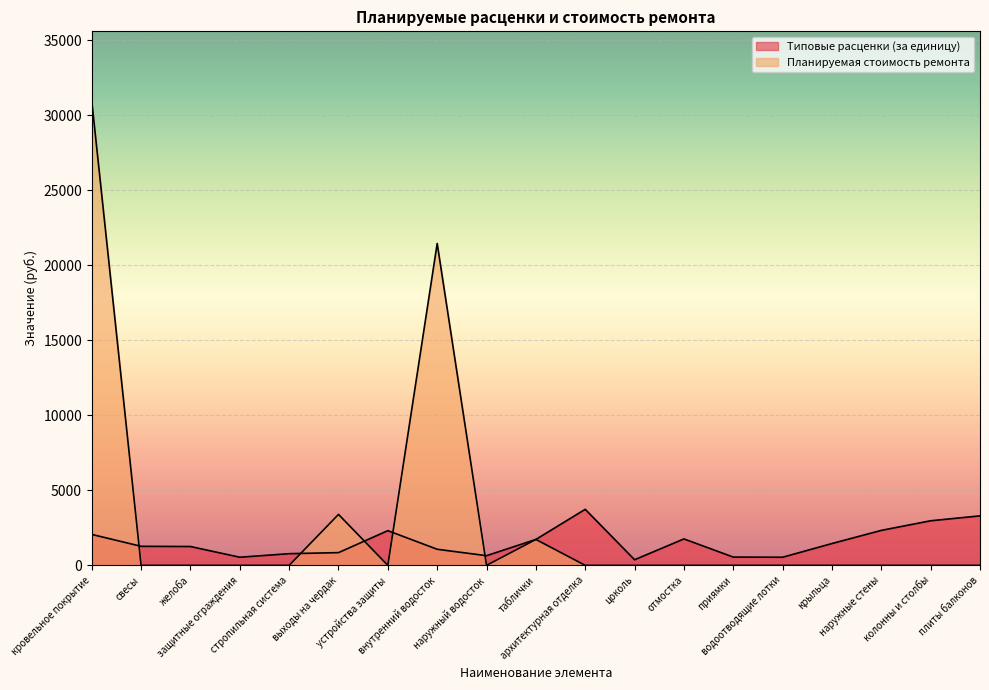

Reading left to right, what are all the values shown in this chart?

Типовые расценки (за единицу): кровельное покрытие=2062.8	свесы=1269.7	желоба=1256.0	защитные ограждения=542.3	стропильная система=778.8	выходы на чердак=848.8	устройства защиты=2313.3	внутренний водосток=1072.5	наружный водосток=644.9	таблички=1727.4	архитектурная отделка=3735.1	цоколь=374.2	отмостка=1763.2	приямки=552.6	водоотводящие лотки=541.4	крыльца=1455.0	наружные стены=2331.0	колонны и столбы=2971.8	плиты балконов=3298.8
Планируемая стоимость ремонта: кровельное покрытие=30942.8	свесы=0.0	желоба=0.0	защитные ограждения=0.0	стропильная система=0.0	выходы на чердак=3395.1	устройства защиты=0.0	внутренний водосток=21449.8	наружный водосток=0.0	таблички=1727.4	архитектурная отделка=0.0	цоколь=0.0	отмостка=0.0	приямки=0.0	водоотводящие лотки=0.0	крыльца=0.0	наружные стены=0.0	колонны и столбы=0.0	плиты балконов=0.0